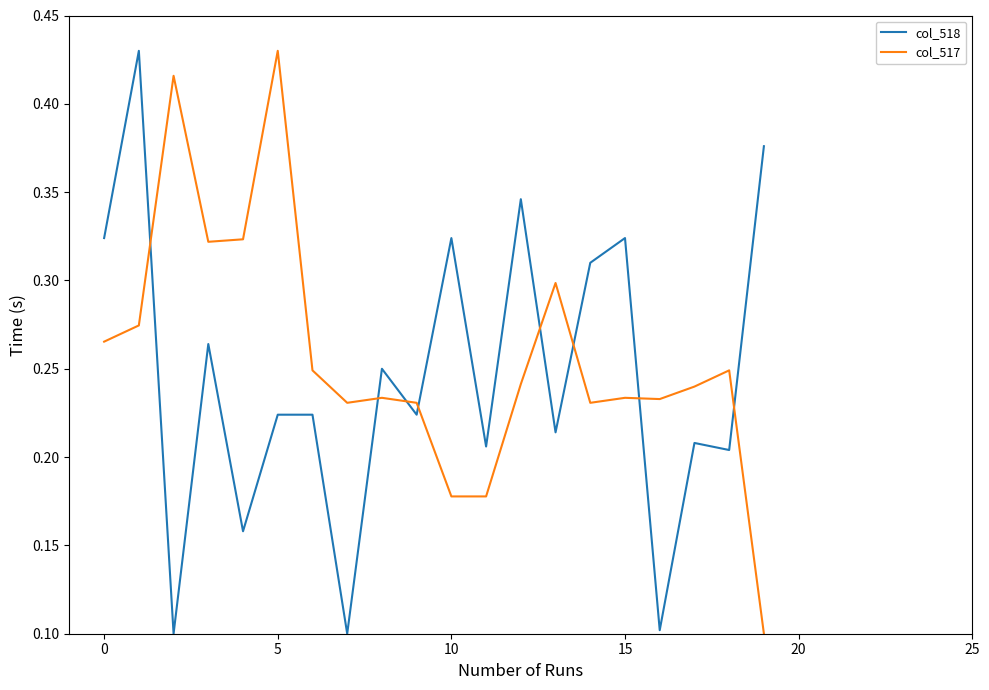

How many lines are shown in the chart?

2